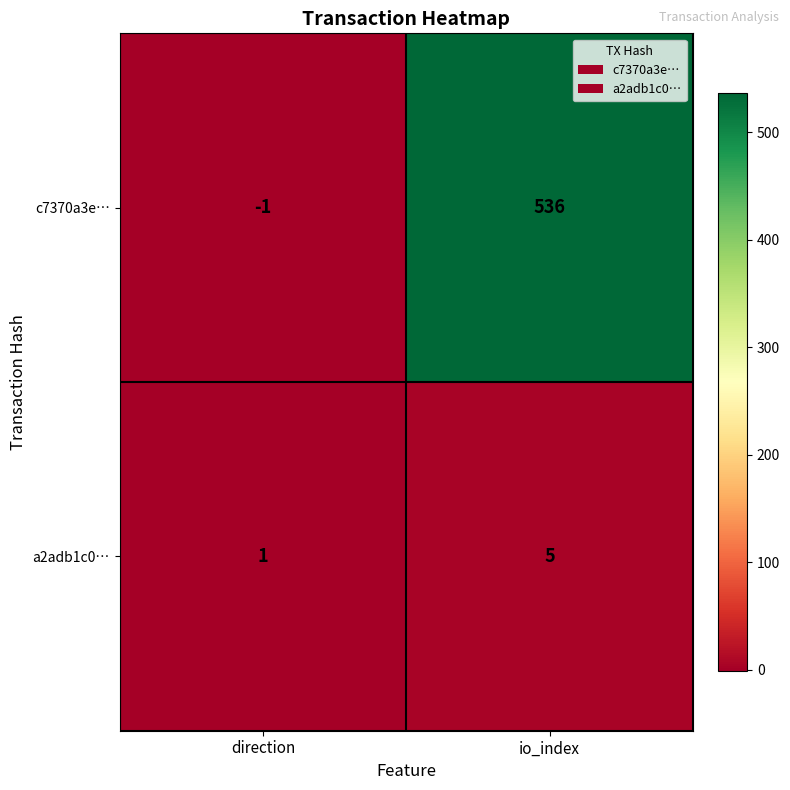

The c7370a3e… series shows 0 at direction. True or false?

False